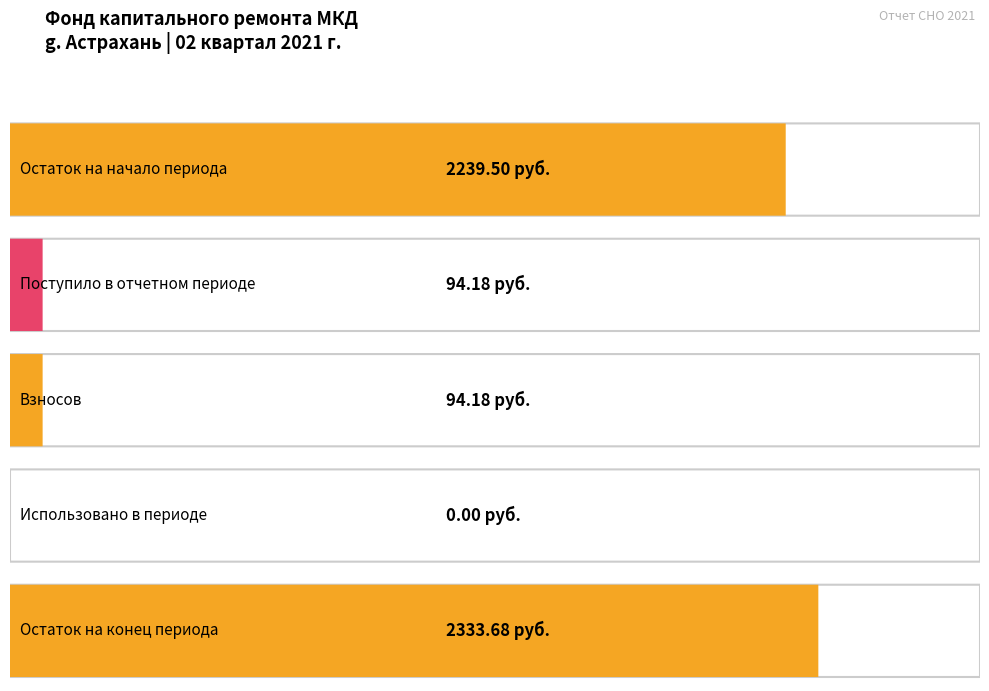

Are the bars grouped side by side (vs. stacked)?

Yes